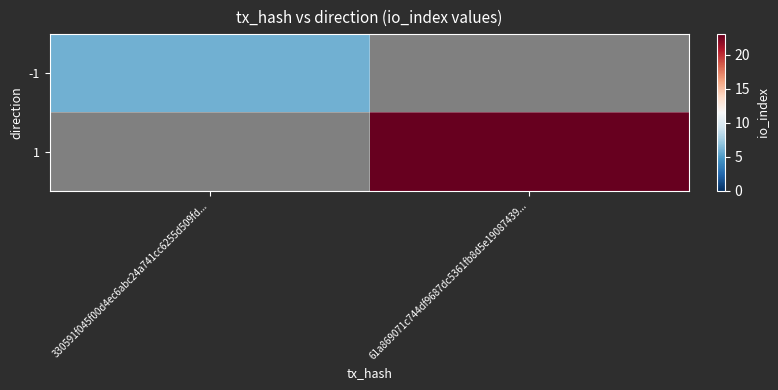

Rank the series by their average value, from lowest to highest.

-1, 1